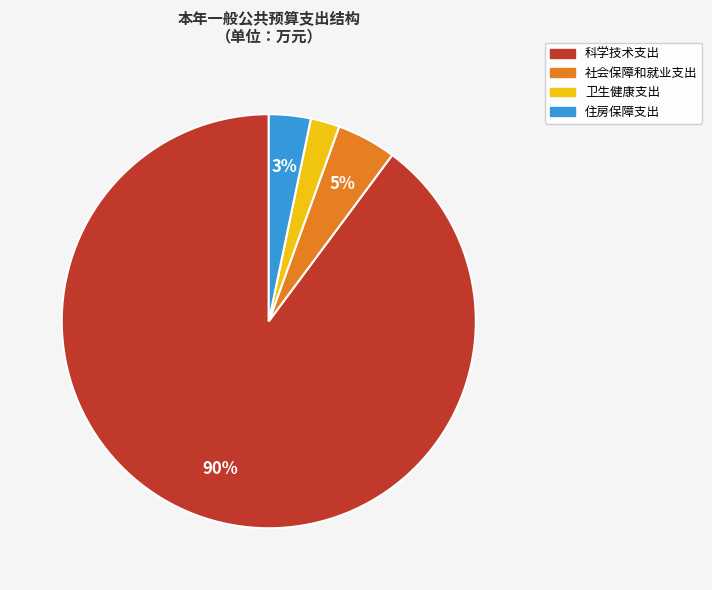

Combined, do 科学技术支出 and 社会保障和就业支出 account for over 50%?

Yes